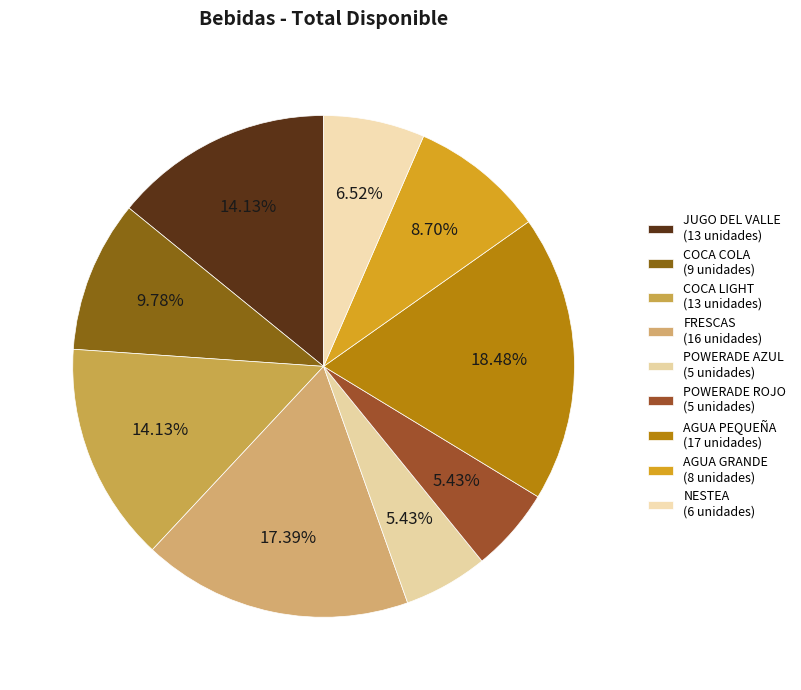

Does AGUA GRANDE represent more than half of the total?

No